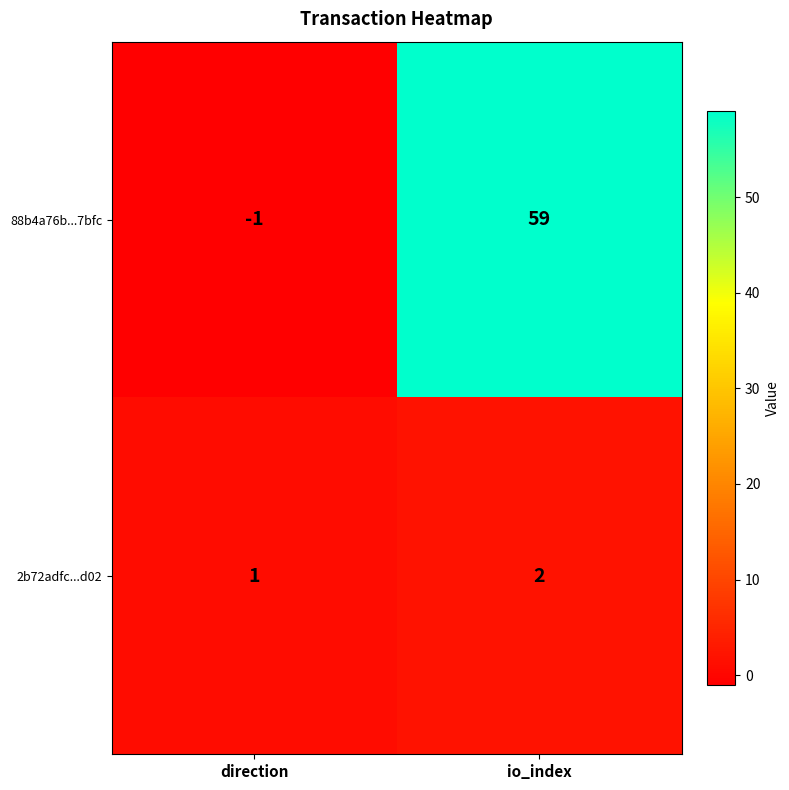

What is the minimum value shown in the chart?

-1